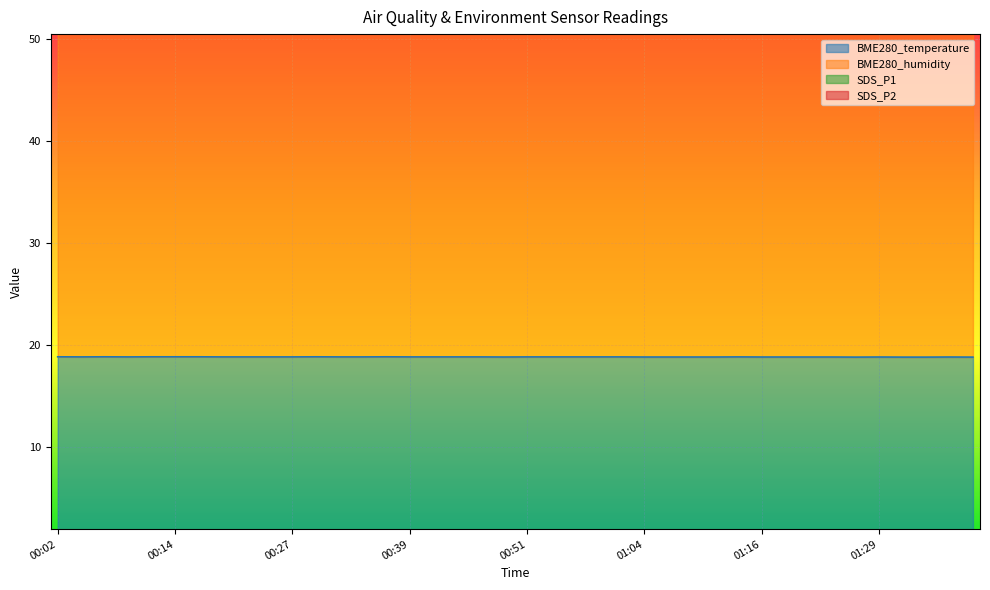

At which category is the sum across all series the highest?

01:14